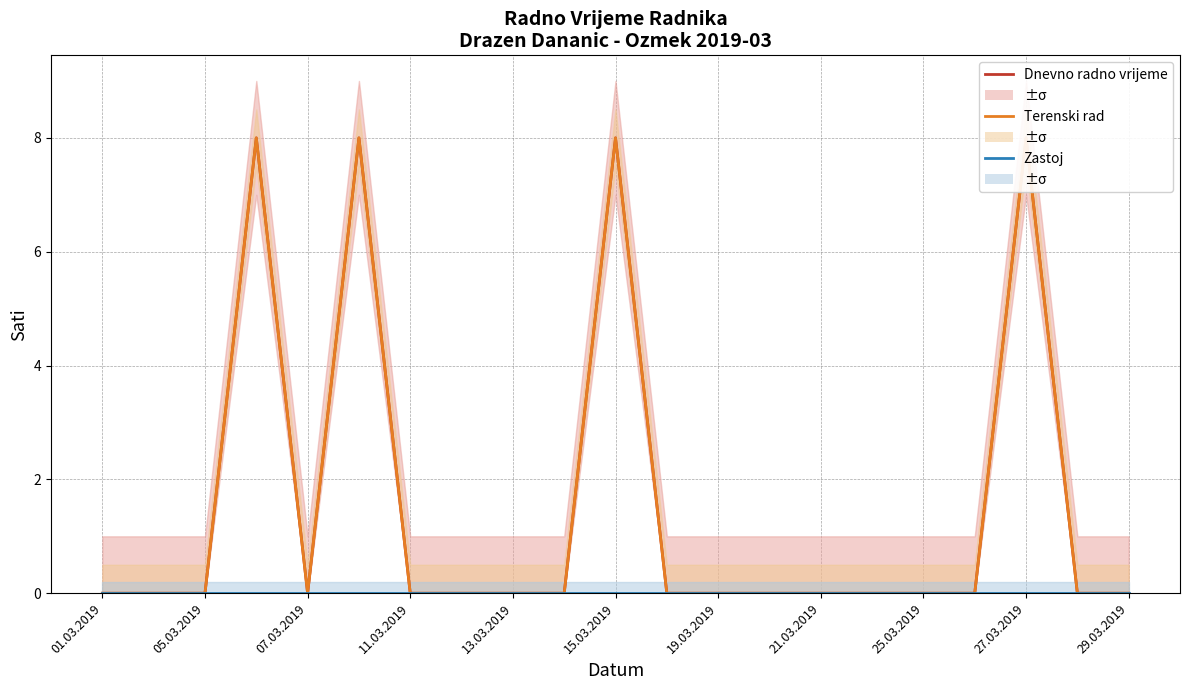

How many lines are shown in the chart?

3